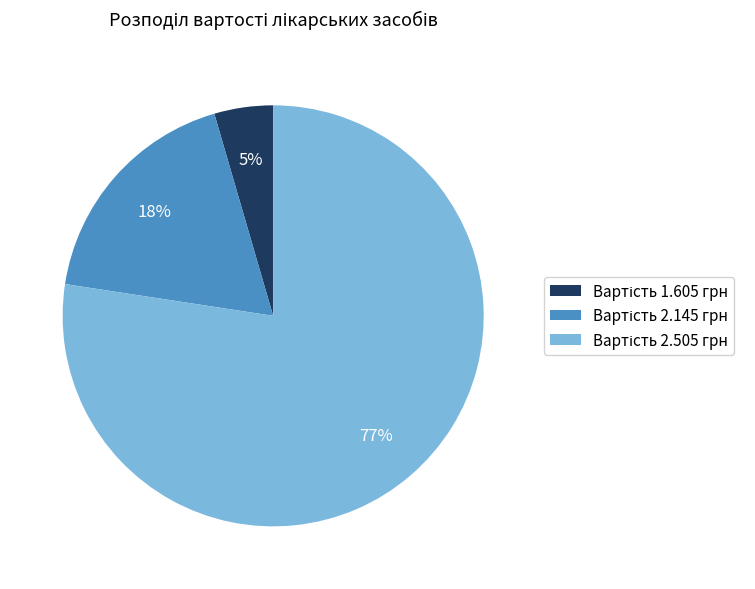

Is there a majority slice in this chart?

Yes